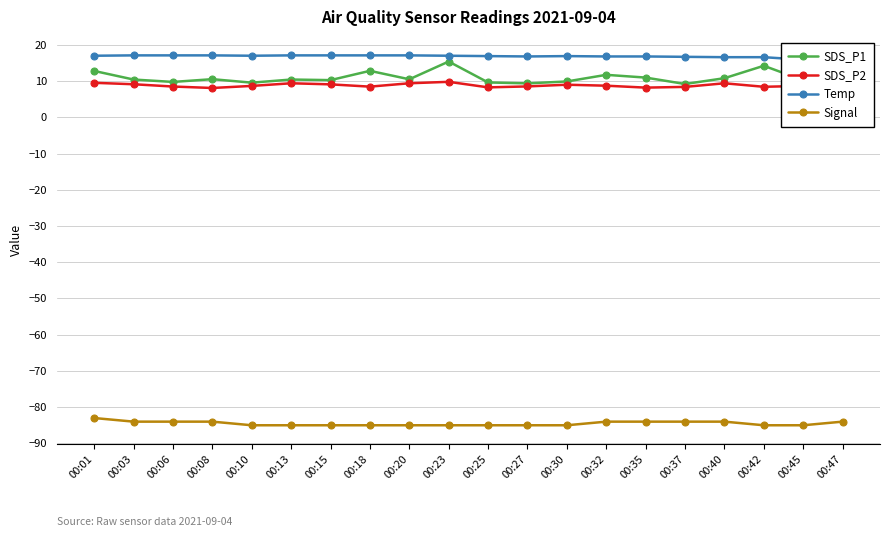

How many lines are shown in the chart?

4